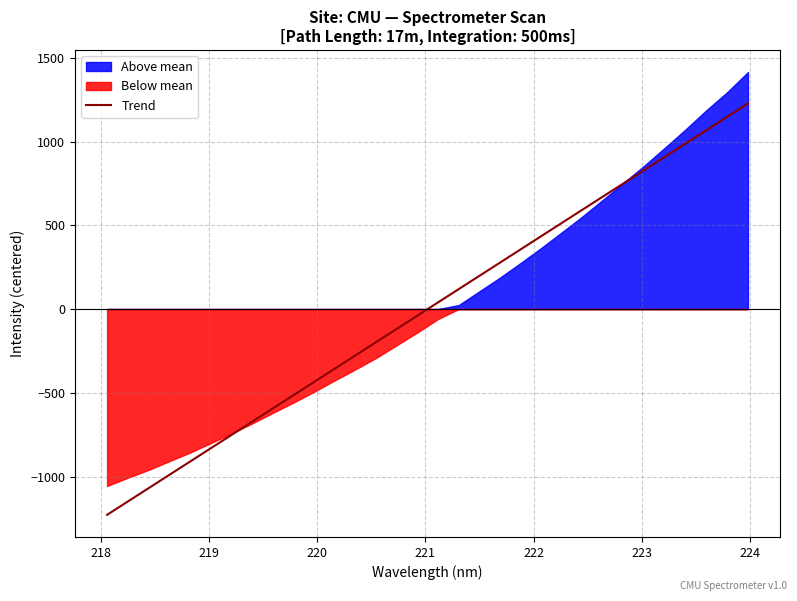

What is the difference between the maximum and second lowest values?

2376.4